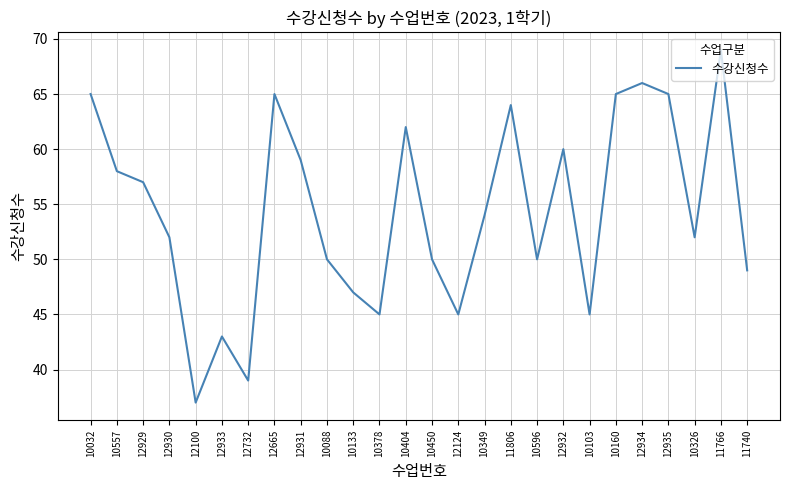

The value at 12931 is 79. True or false?

False